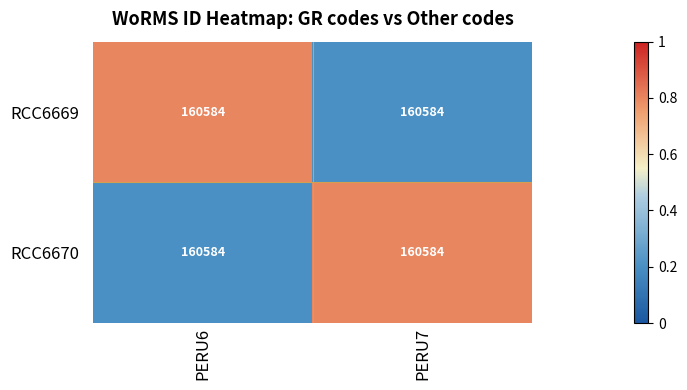

List the labels in order of RCC6669 value, smallest first.

PERU7, PERU6